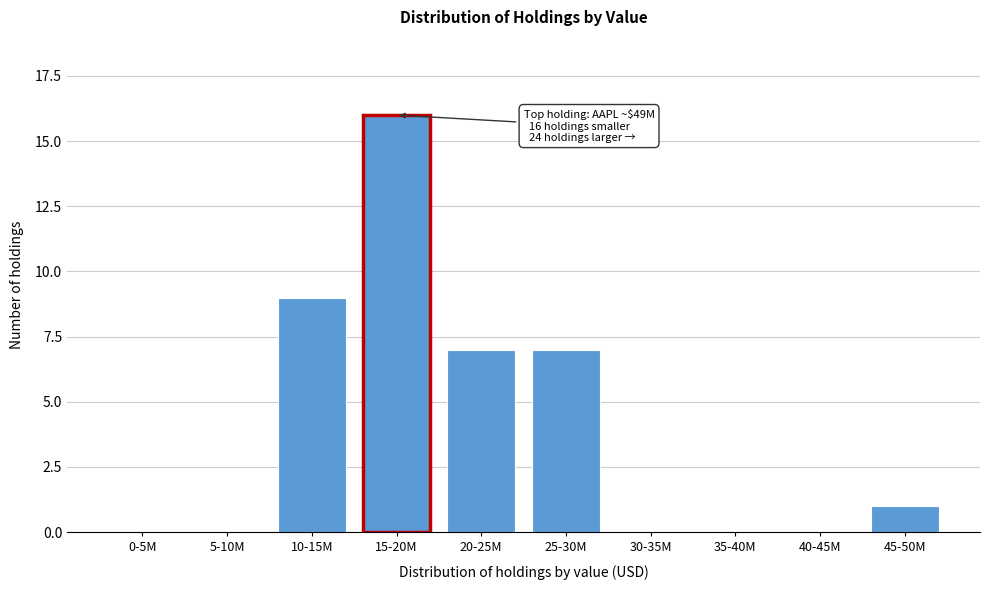

Reading left to right, transcribe all the data shown in this chart.

0-5M=0	5-10M=0	10-15M=9	15-20M=16	20-25M=7	25-30M=7	30-35M=0	35-40M=0	40-45M=0	45-50M=1